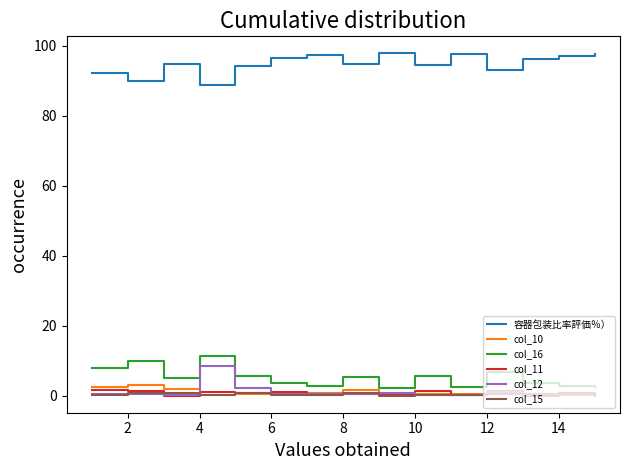

How many lines are shown in the chart?

6